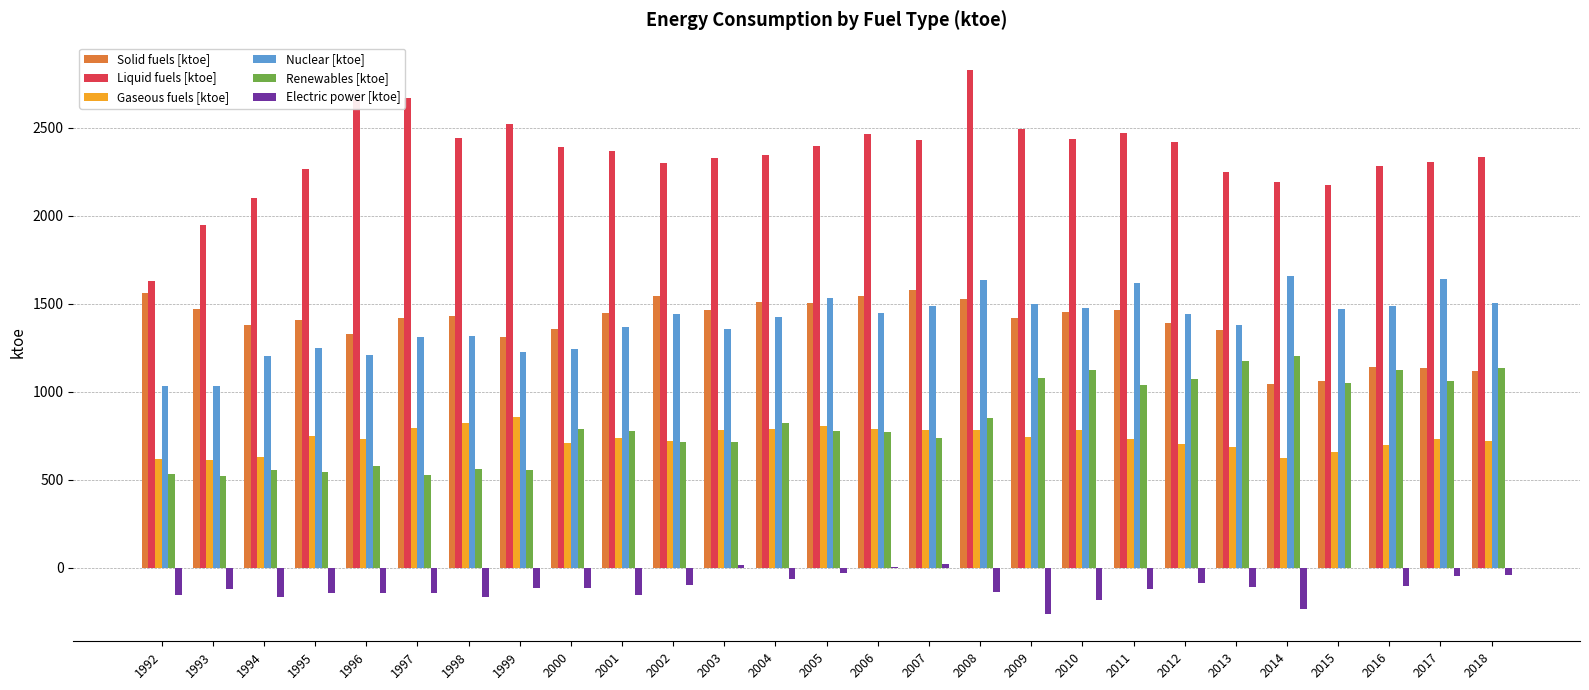

Which series has the largest total across all categories?

Liquid fuels [ktoe]